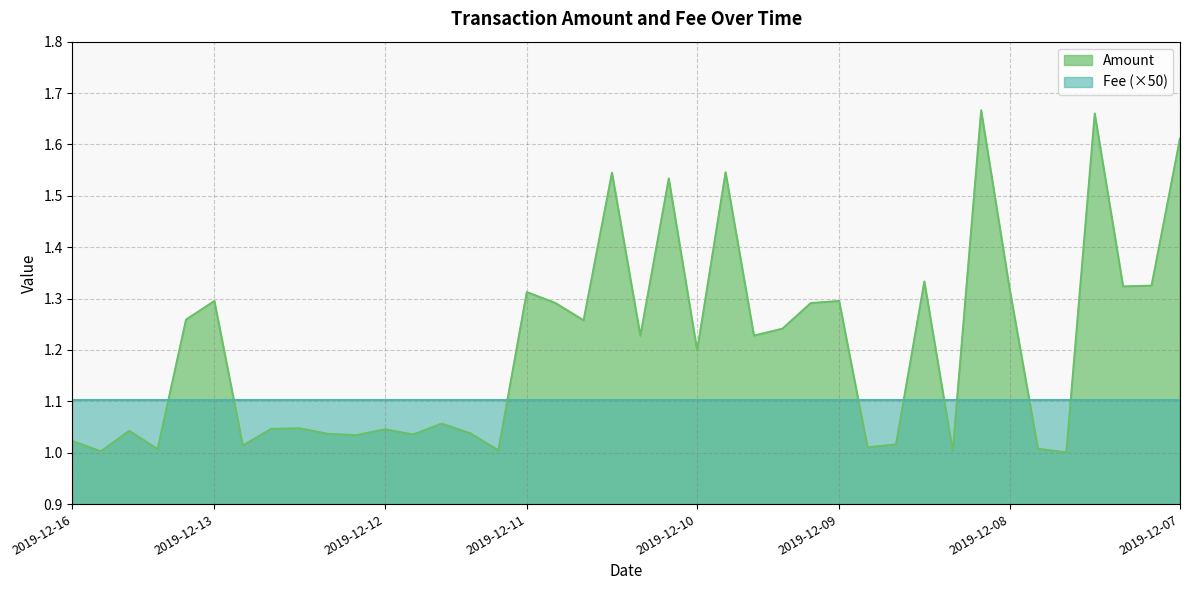

Does the chart have visible grid lines?

Yes